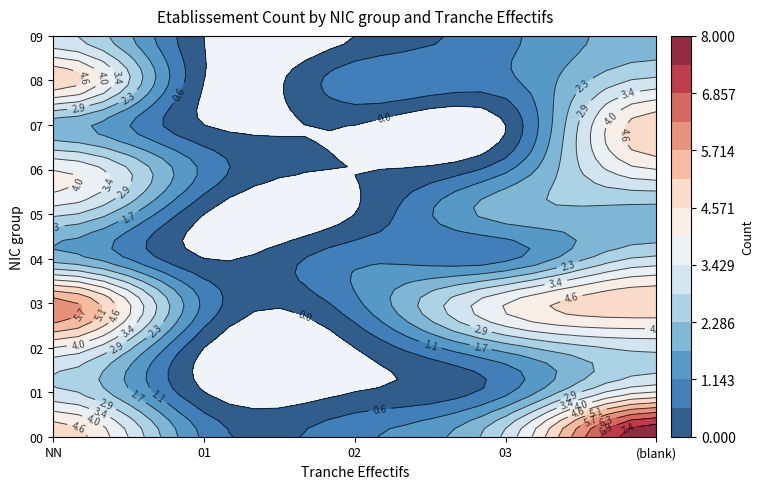

True or false: 08 has a value of 3 at 01.

False